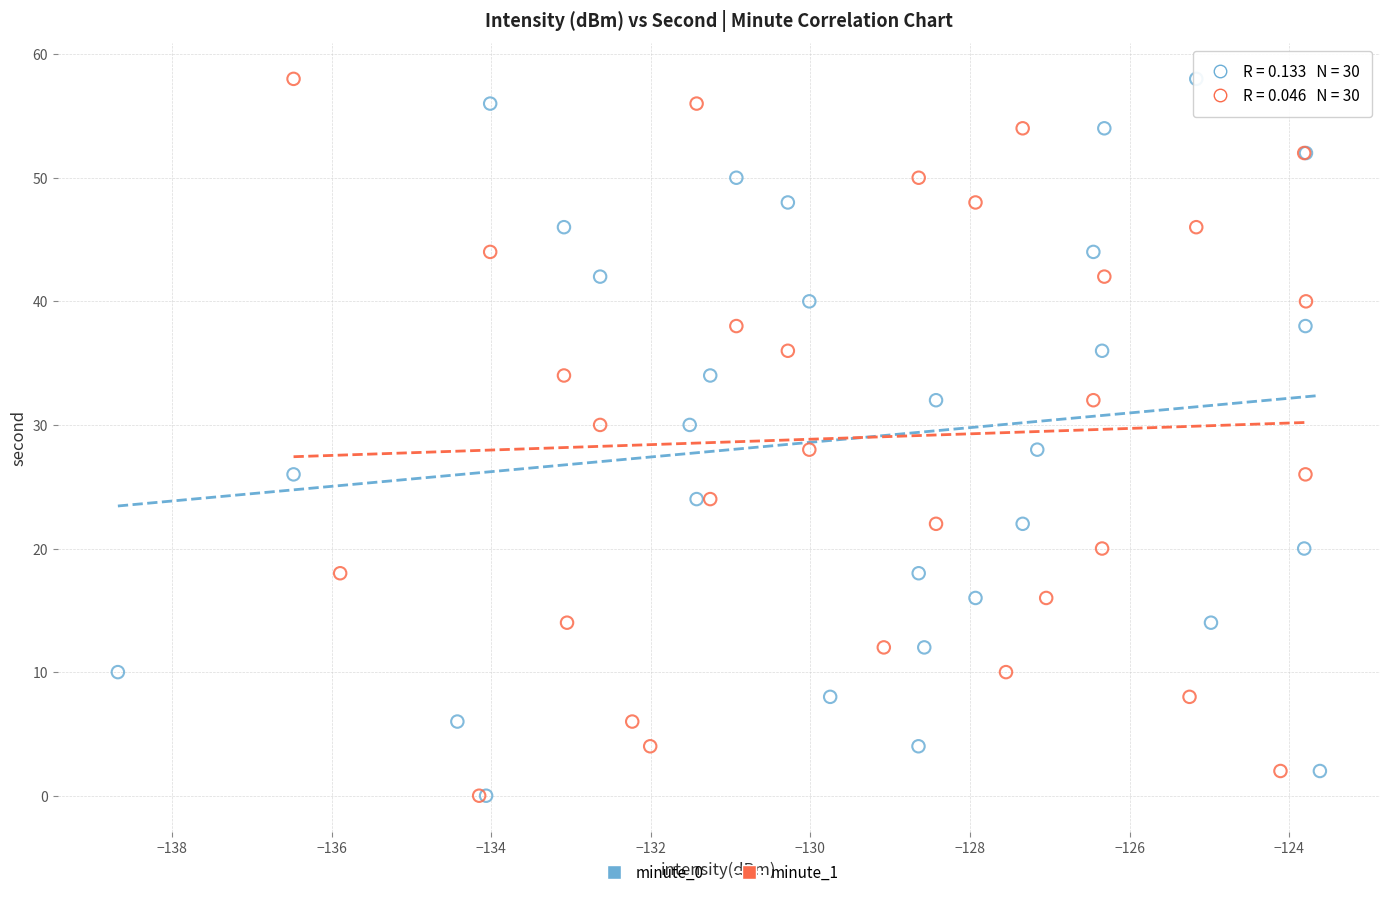

What are all the series names shown in the legend?

minute_0, minute_1